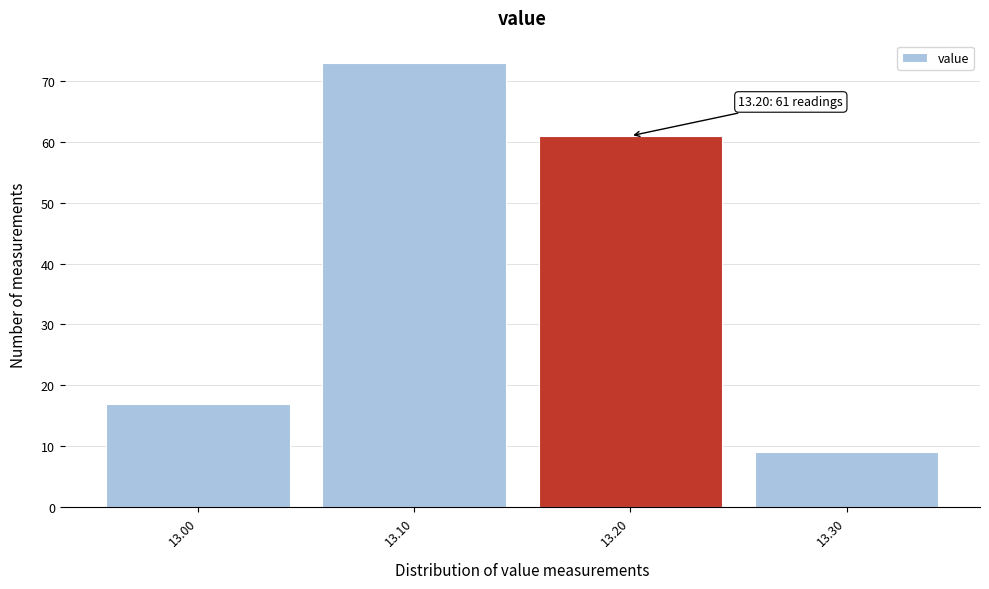

Which range on the x-axis has the tallest bar?

13.05 to 13.15